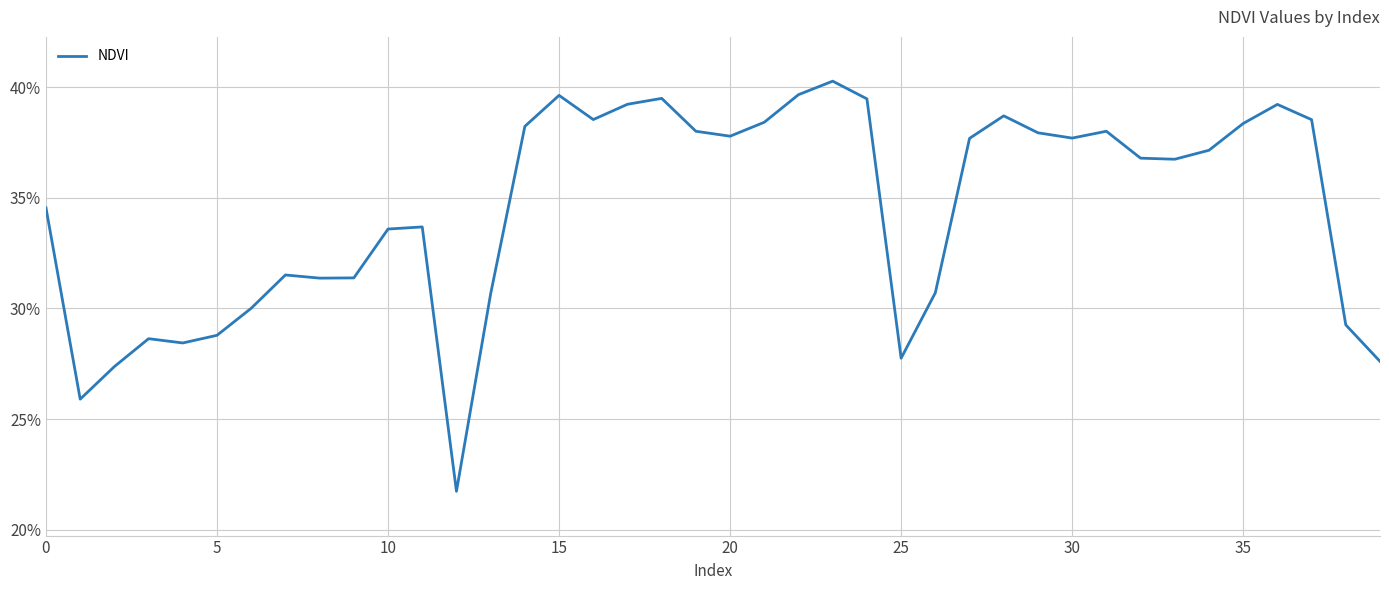

What is the label of the 5th point from the left?

20